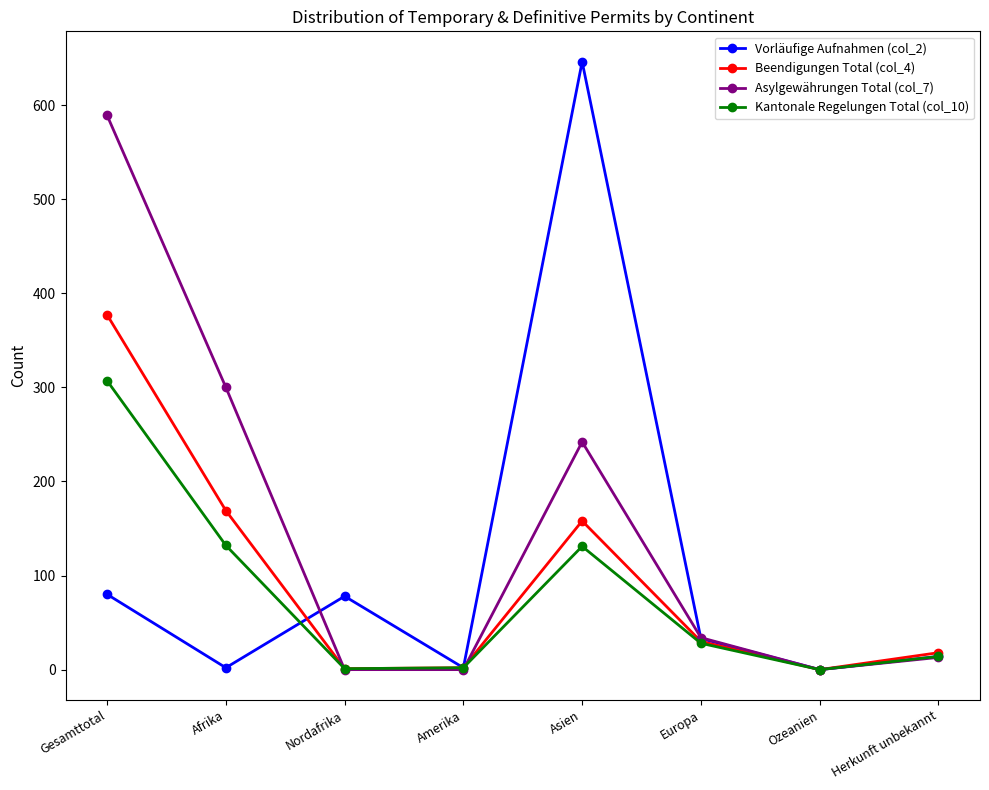

Between Europa and Ozeanien, which series saw the biggest shift?

Asylgewährungen Total (col_7)